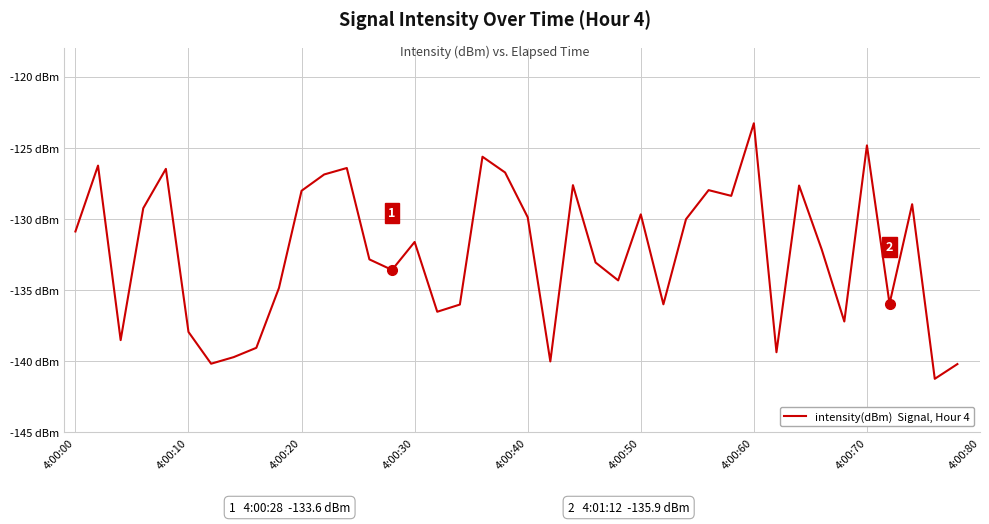

Does the chart display data point markers on the line(s)?

No